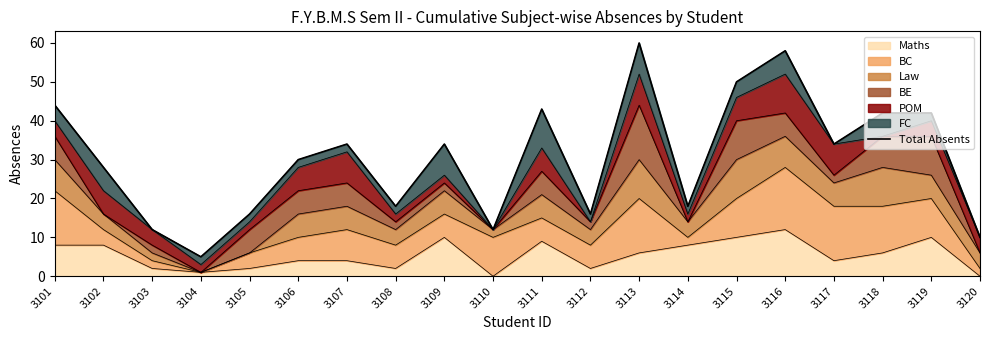

The value at 3110 is 12. True or false?

True